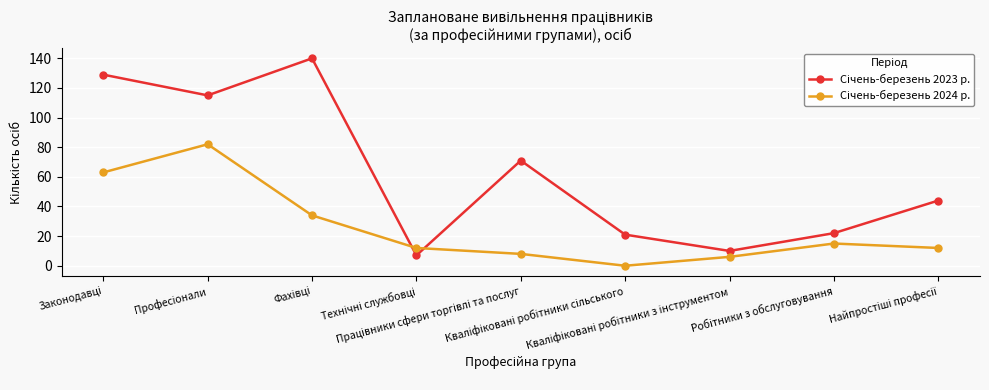

At how many categories does at least one series exceed 107?

3